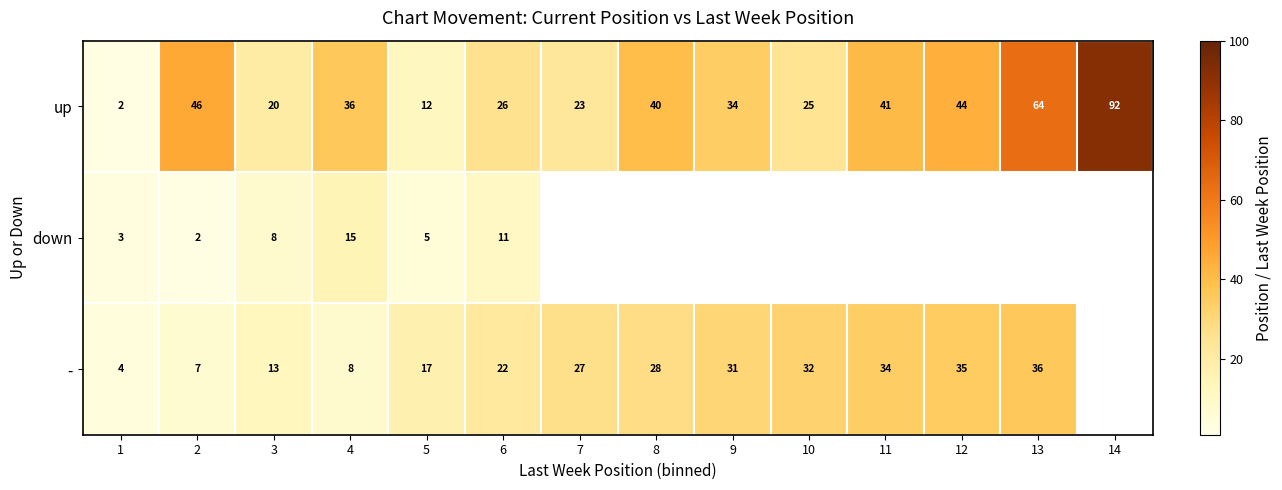

Read the up value at 12.

44